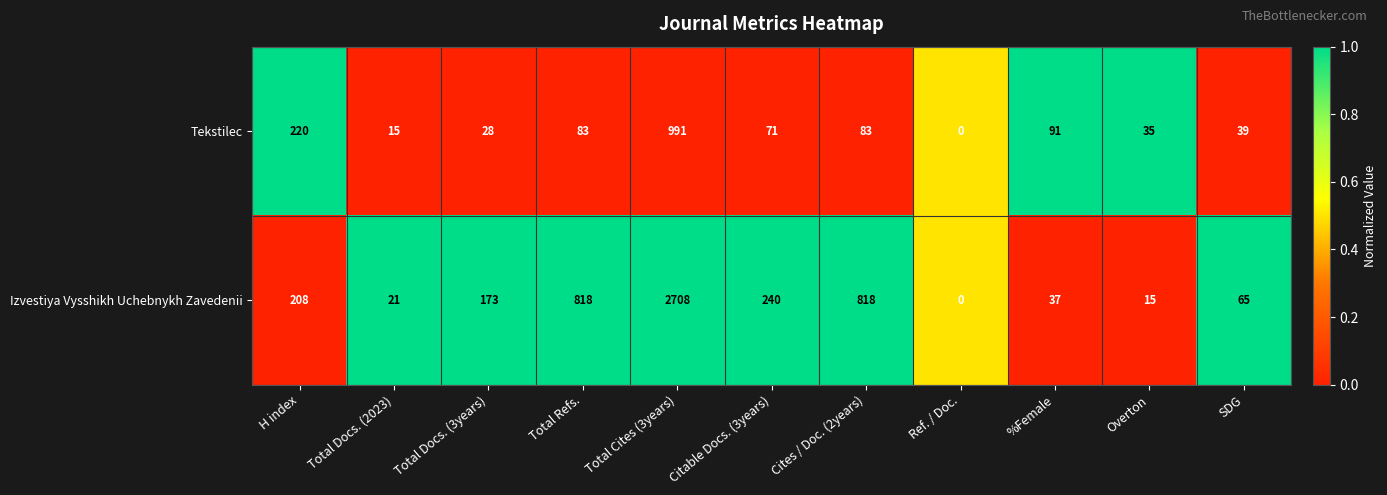

How many positive values does the Tekstilec series have?

10